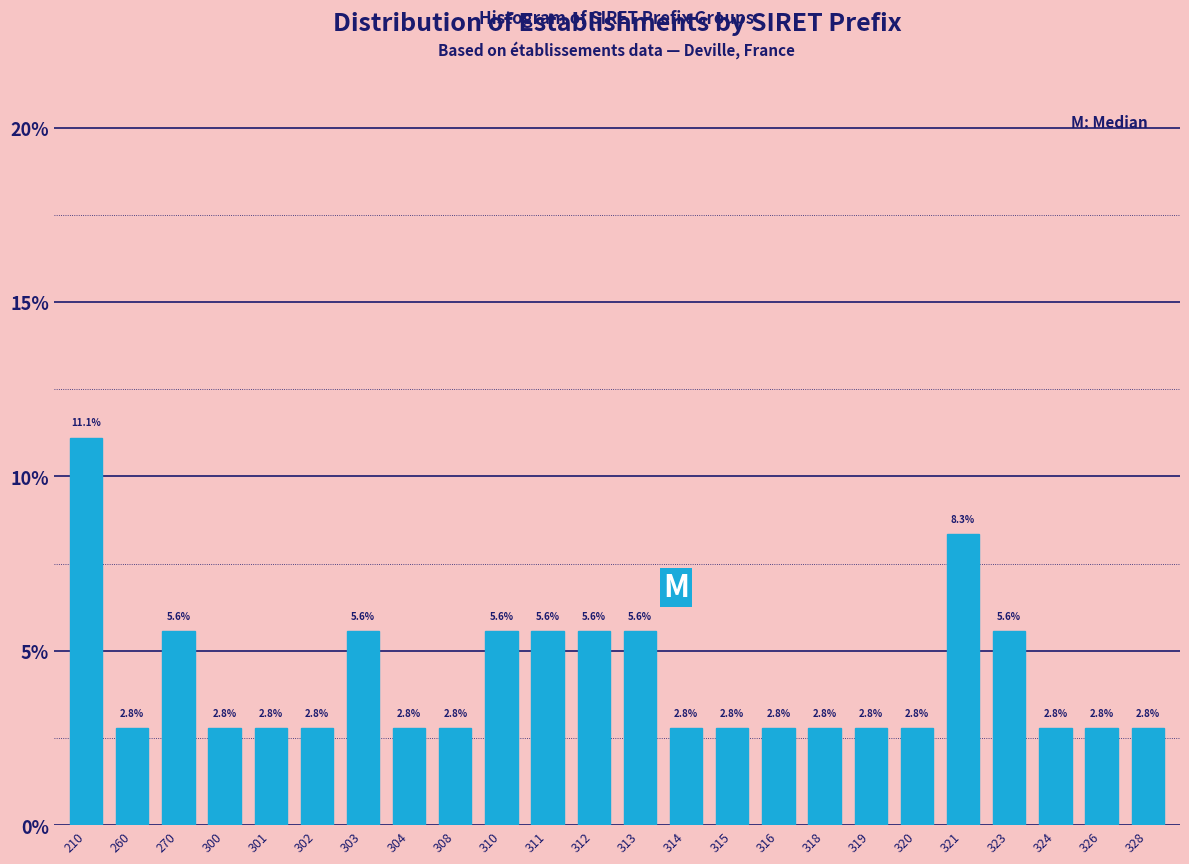

Reading right to left, transcribe all the data shown in this chart.

328=2.8	326=2.8	324=2.8	323=5.6	321=8.3	320=2.8	319=2.8	318=2.8	316=2.8	315=2.8	314=2.8	313=5.6	312=5.6	311=5.6	310=5.6	308=2.8	304=2.8	303=5.6	302=2.8	301=2.8	300=2.8	270=5.6	260=2.8	210=11.1